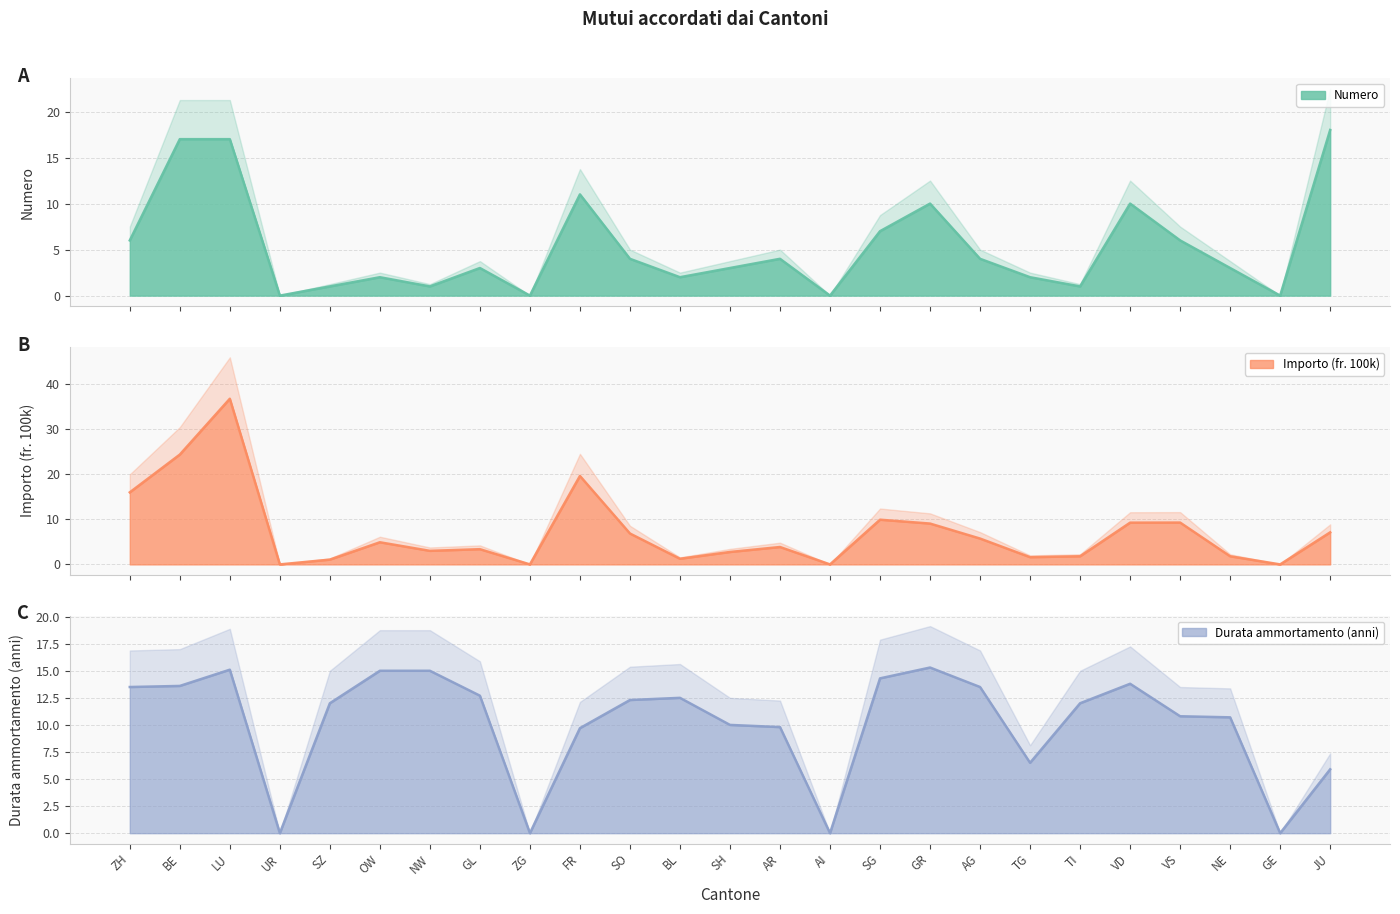

Which series has the largest range (max minus min)?

Importo (fr. 100k)